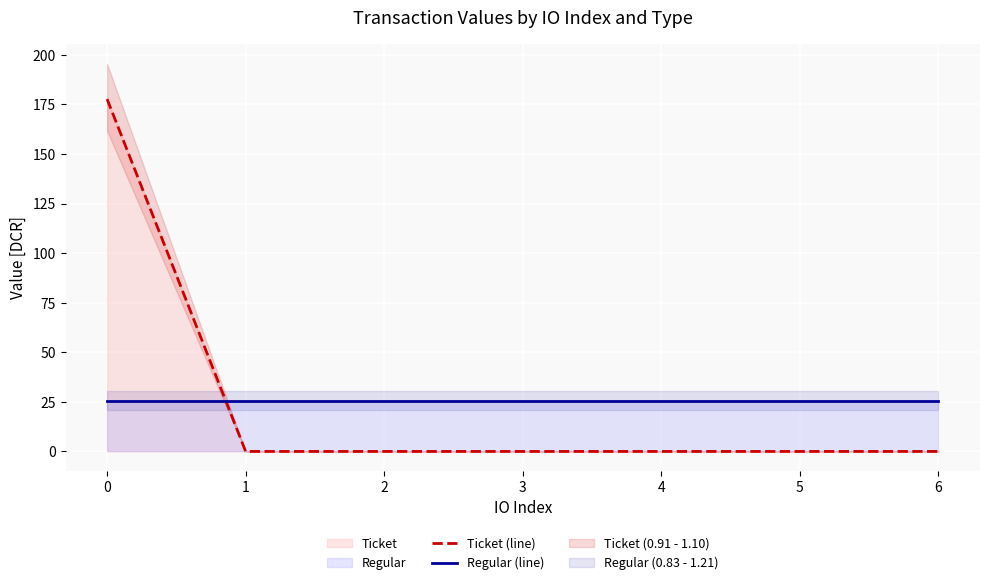

Rank the series by their average value, from lowest to highest.

Regular (line), Ticket (line)